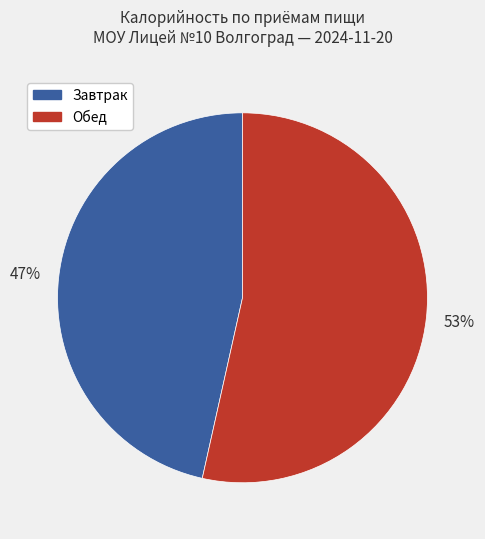

Does any single category account for the majority?

Yes